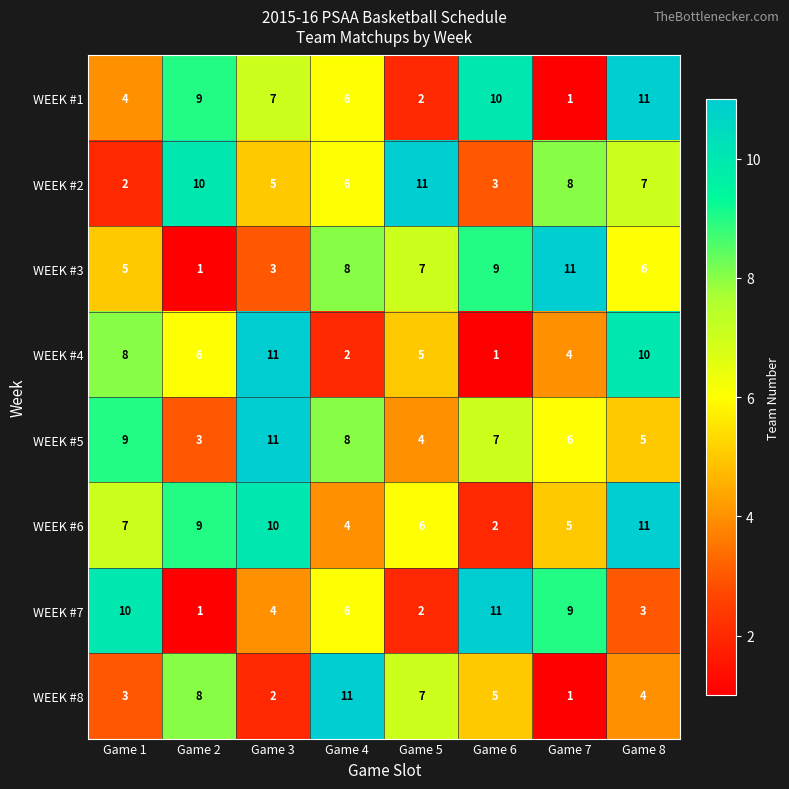

The WEEK #1 series shows 6 at Game 1. True or false?

False